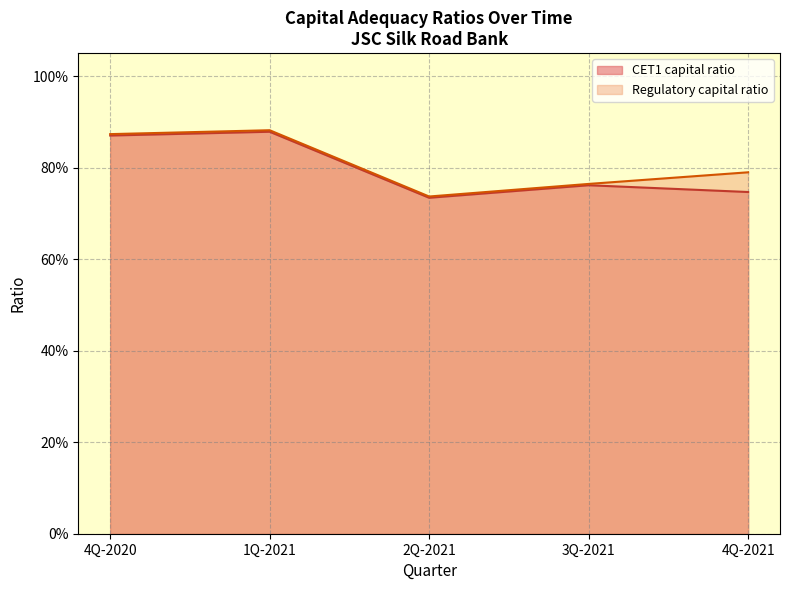

Is the value of CET1 capital ratio (3Q-2021) at 4Q-2021 greater than the value of CET1 capital ratio (4Q-2021) at 1Q-2021?

Yes